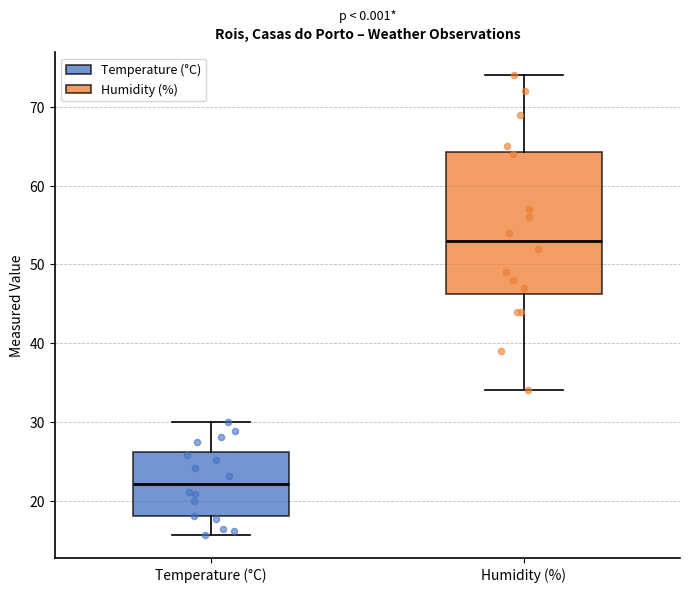

Reading left to right, read every box against the y-axis: the position of its median line, the range the box covers, and the ends of its whiskers. The values are not printed on the chart, so give them approximately, as read against the axis.

Temperature (°C): median 22, box 18 to 26, whiskers 16 to 30
Humidity (%): median 53, box 46 to 64, whiskers 34 to 74